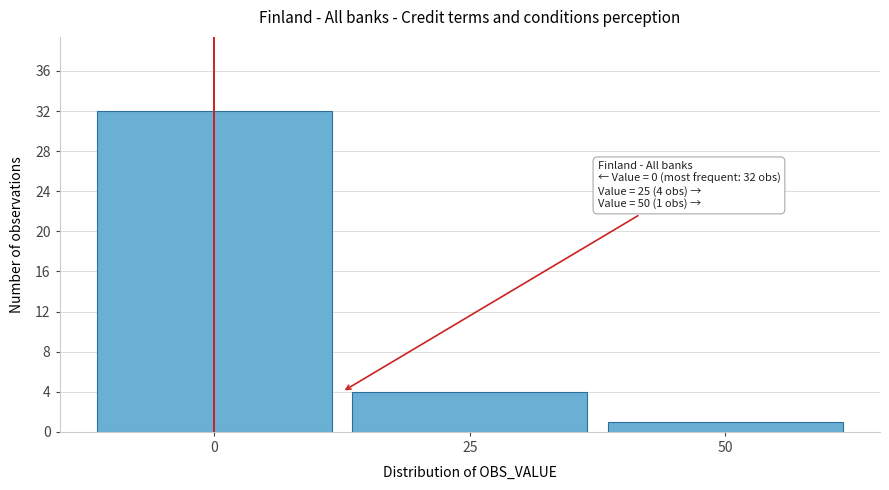

Over which range of the x-axis is the bar tallest?

-12.5 to 12.5